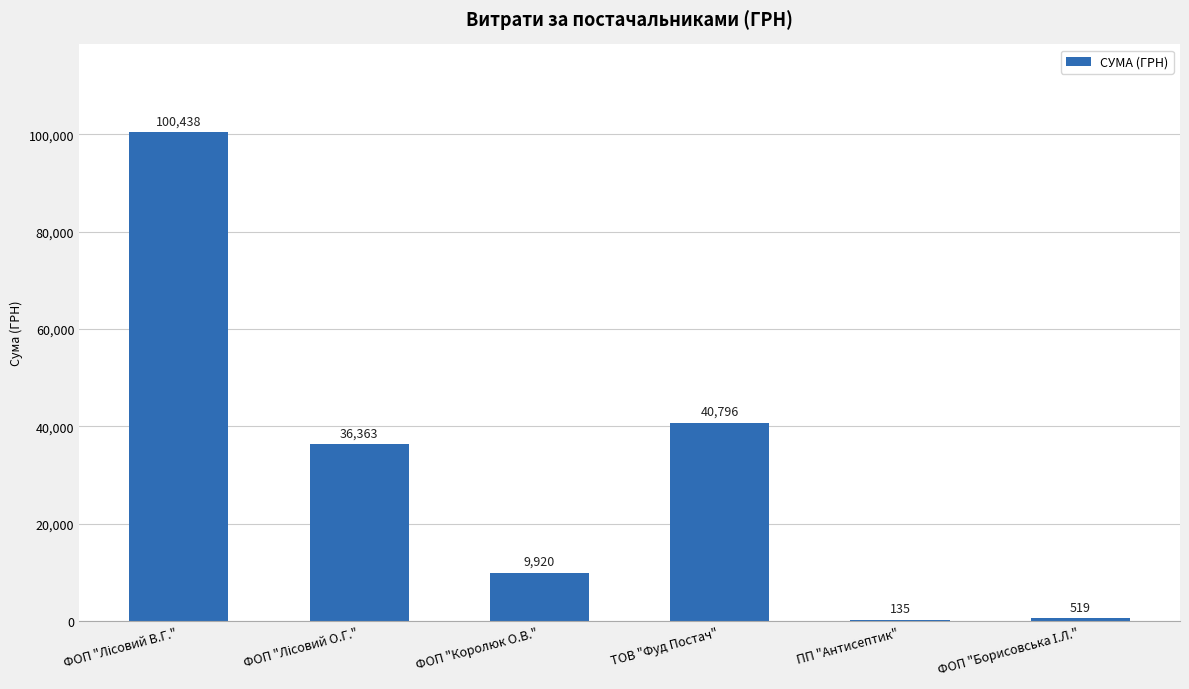

Between ТОВ "Фуд Постач" and ФОП "Королюк О.В.", which is larger?

ТОВ "Фуд Постач"